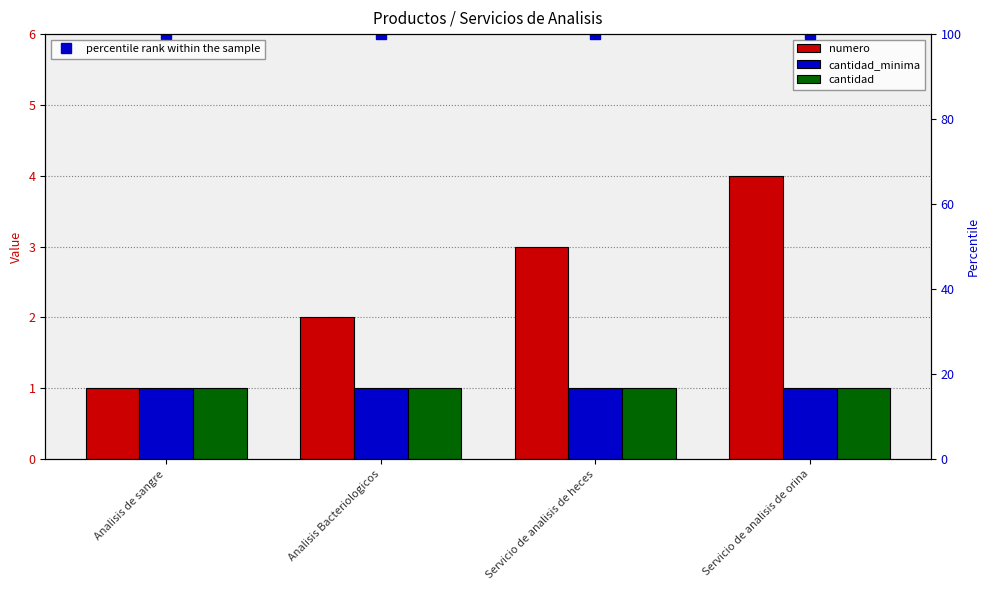

Is the value of numero at Servicio de analisis de heces greater than the value of percentile rank within the sample at Analisis Bacteriologicos?

No